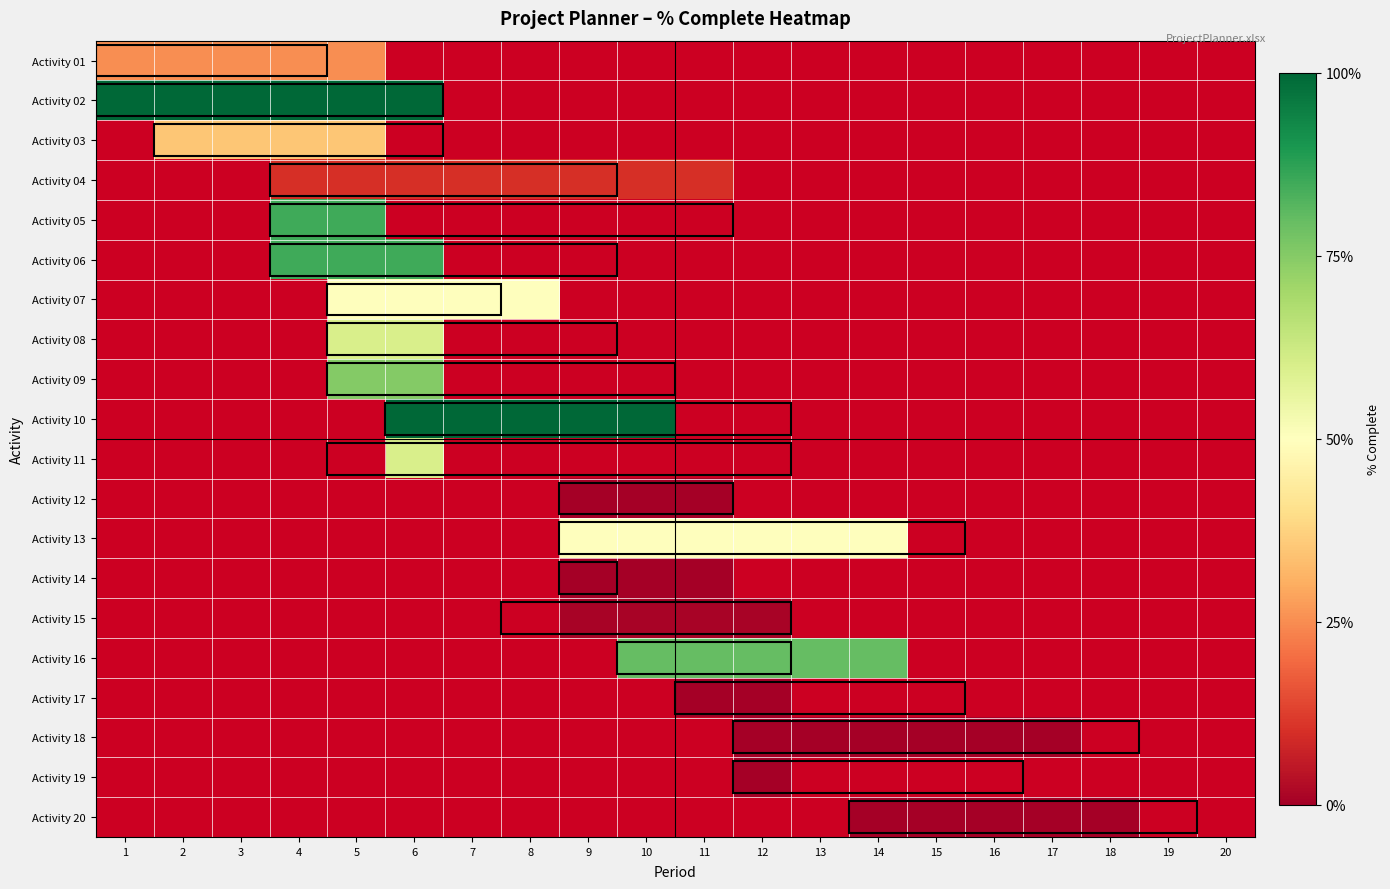

At how many categories does at least one series exceed 0?

14